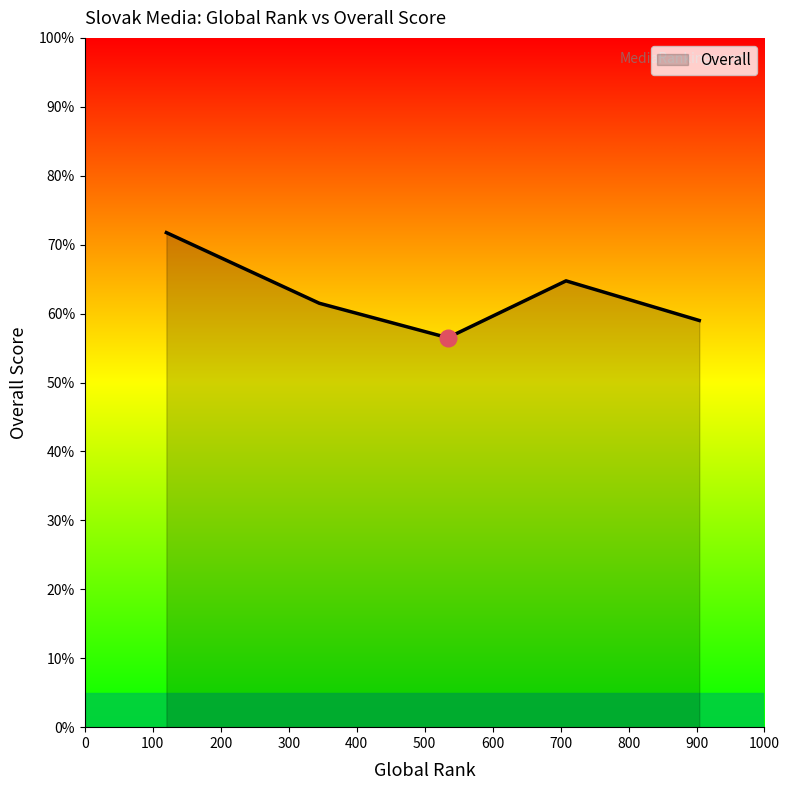

How many values exceed 61?

3